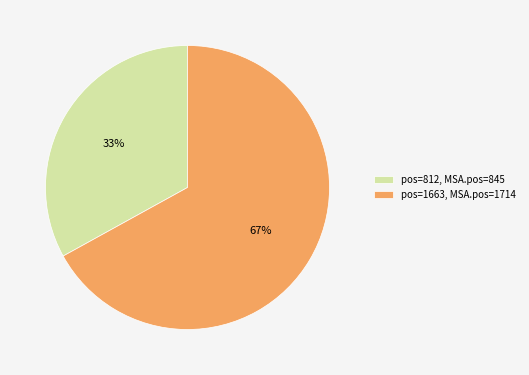

Combined, do pos=812, MSA.pos=845 and pos=1663, MSA.pos=1714 account for over 50%?

Yes